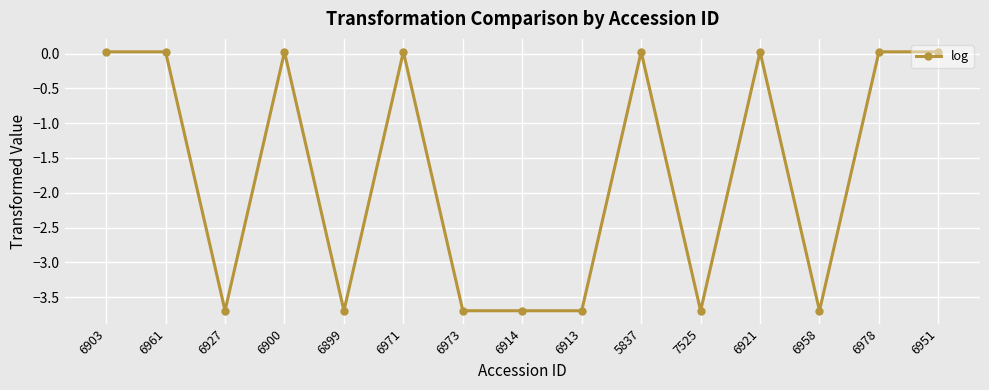

What is the minimum value shown in the chart?

-3.7